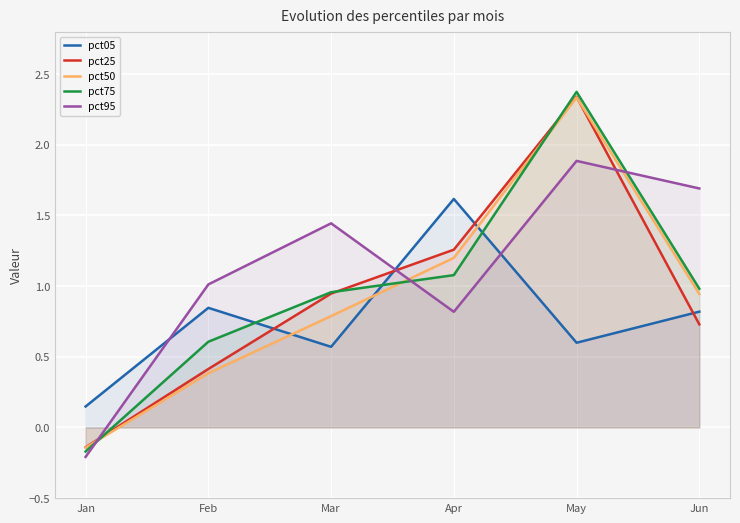

What is the average value of the pct50 series?

0.9